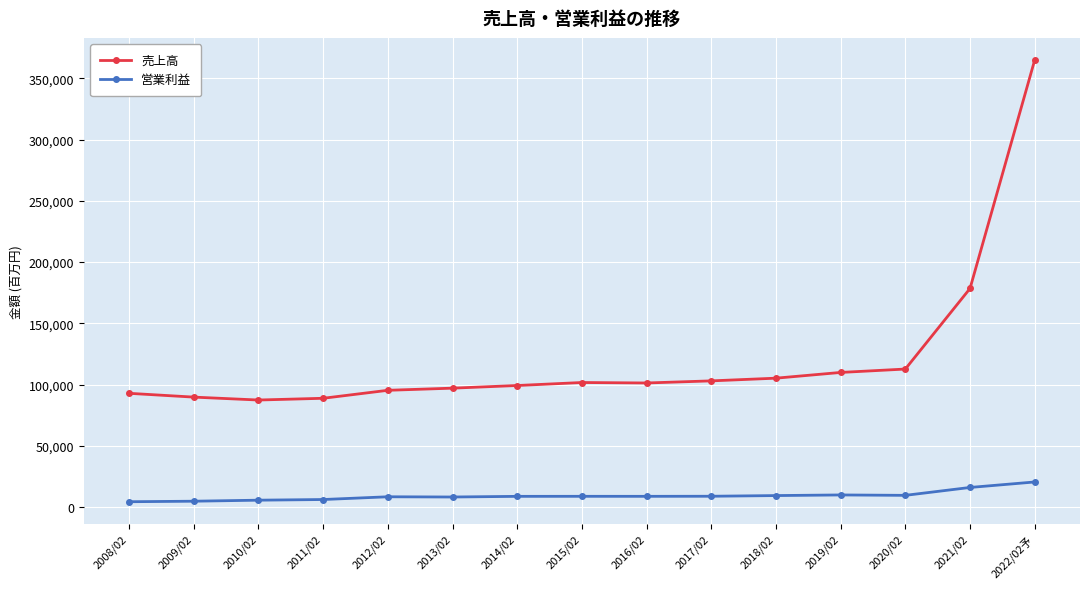

The value of 営業利益 at 2019/02 is 9904. True or false?

True